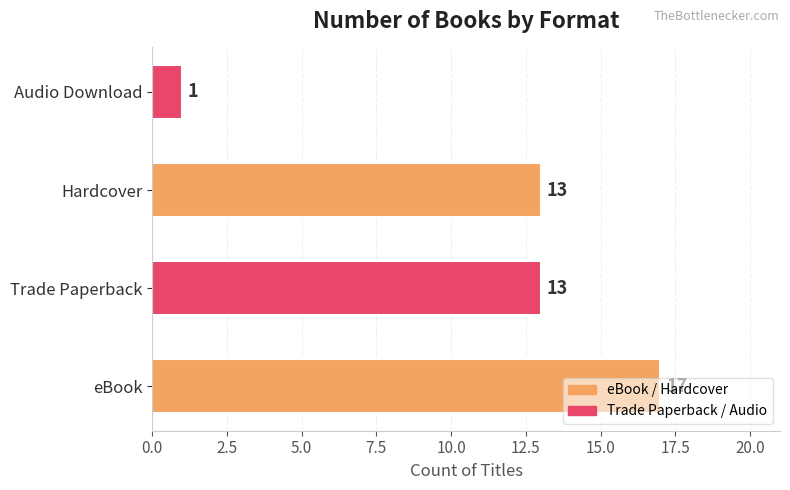

What is the maximum value shown in the chart?

17